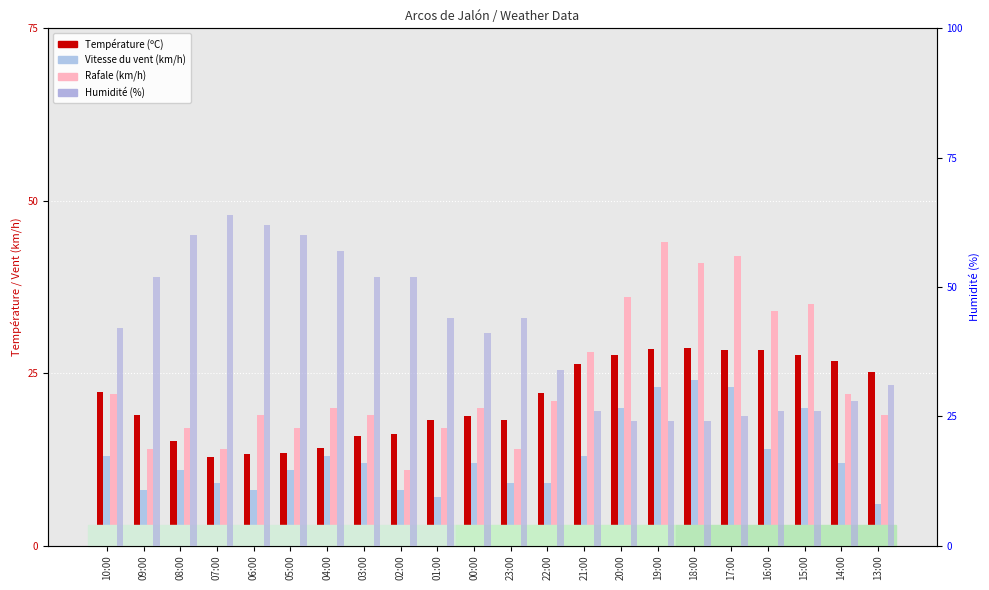

At which category is the sum across all series the highest?

19:00